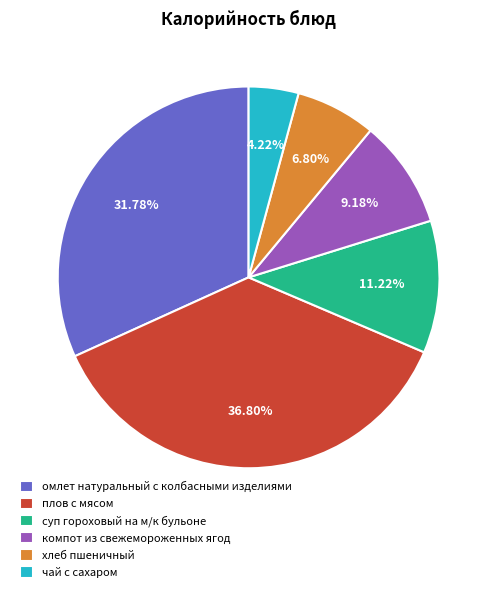

What is the largest slice in the pie chart?

плов с мясом